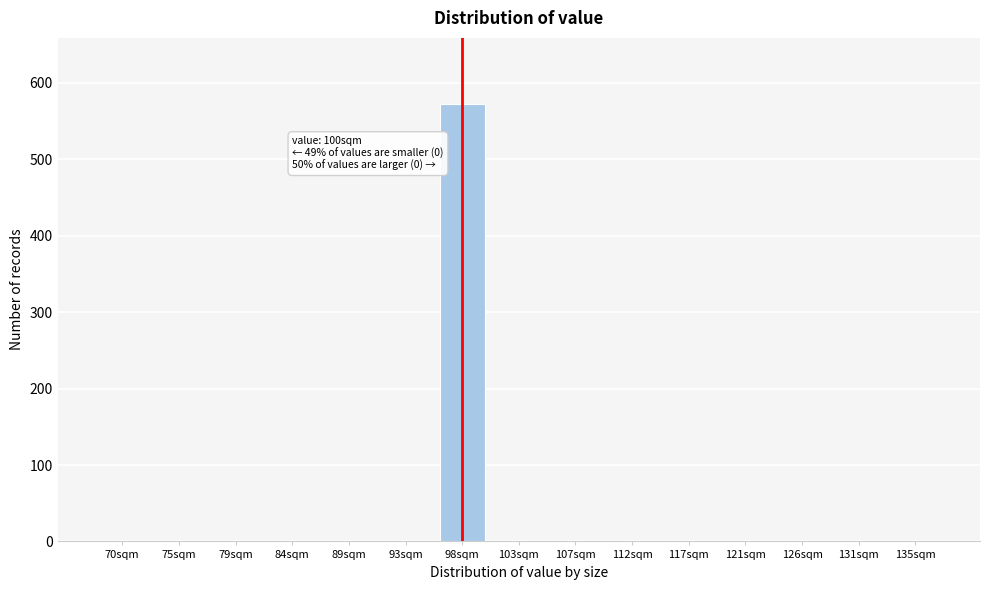

Reading left to right, extract all data points from this chart.

70sqm=0	75sqm=0	79sqm=0	84sqm=0	89sqm=0	93sqm=0	98sqm=573	103sqm=0	107sqm=0	112sqm=0	117sqm=0	121sqm=0	126sqm=0	131sqm=0	135sqm=0